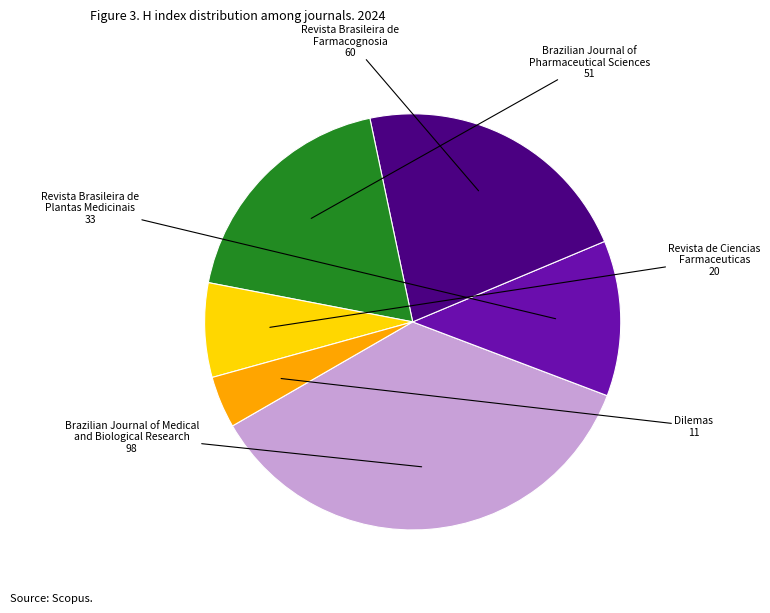

How many slices are in this pie chart?

6